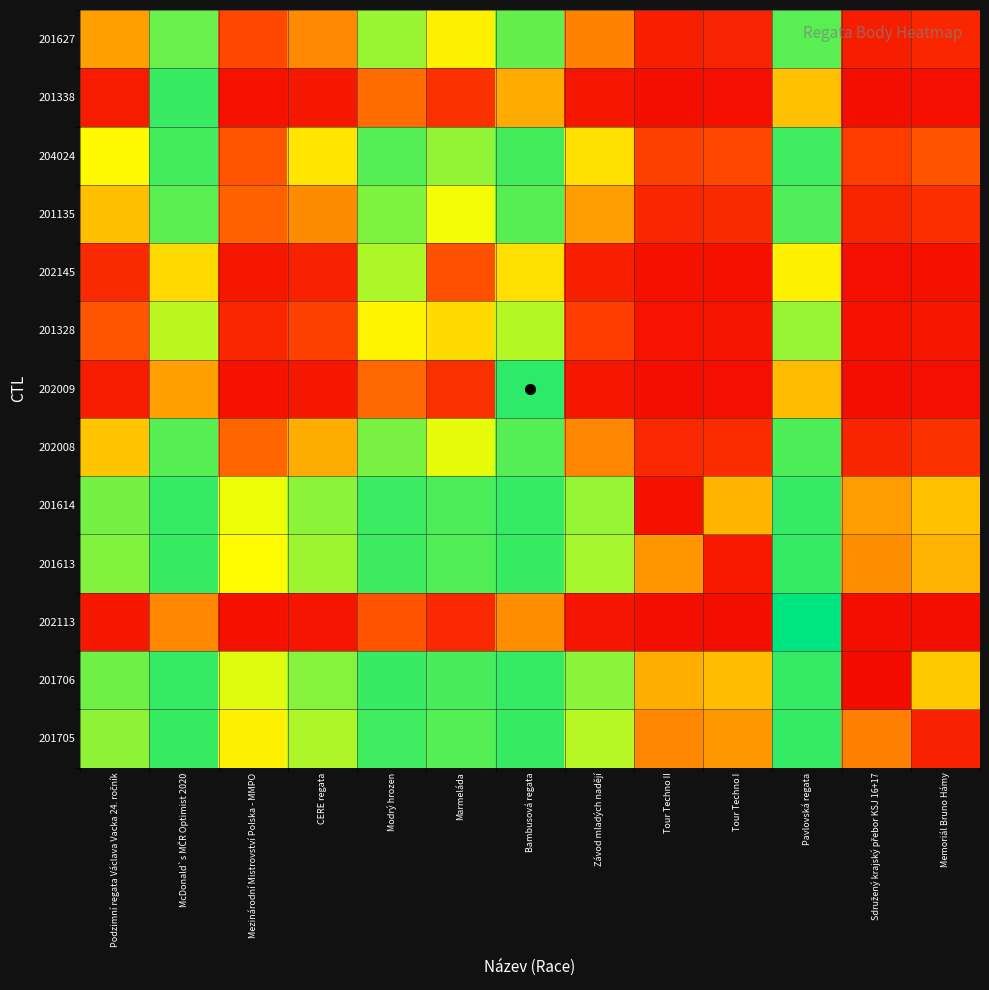

Reading left to right, transcribe all the data shown in this chart.

201627: Podzimní regata Václava Vacka 24. ročník=4122.0	McDonald`s MČR Optimist 2020=7582.7	Mezinárodní Mistrovství Polska - MMPO=2231.1	CERE regata=3619.9	Modrý hrozen=7184.9	Marmeláda=5985.5	Bambusová regata=7614.2	Závod mladých nadějí=3467.2	Tour Techno II=987.5	Tour Techno I=1087.2	Pavlovská regata=7712.6	Sdružený krajský přebor KSJ 16+17=933.8	Memoriál Bruno Hámy=1191.8
201338: Podzimní regata Václava Vacka 24. ročník=888.3	McDonald`s MČR Optimist 2020=7983.0	Mezinárodní Mistrovství Polska - MMPO=574.3	CERE regata=764.8	Modrý hrozen=2994.5	Marmeláda=1559.6	Bambusová regata=4377.2	Závod mladých nadějí=738.8	Tour Techno II=462.9	Tour Techno I=470.4	Pavlovská regata=4887.8	Sdružený krajský přebor KSJ 16+17=458.9	Memoriál Bruno Hámy=478.6
204024: Podzimní regata Václava Vacka 24. ročník=6239.9	McDonald`s MČR Optimist 2020=7896.7	Mezinárodní Mistrovství Polska - MMPO=2472.0	CERE regata=5753.2	Modrý hrozen=7756.7	Marmeláda=7259.9	Bambusová regata=7907.3	Závod mladých nadějí=5618.1	Tour Techno II=1982.5	Tour Techno I=2213.6	Pavlovská regata=7940.1	Sdružený krajský přebor KSJ 16+17=1853.2	Memoriál Bruno Hámy=2444.2
201135: Podzimní regata Václava Vacka 24. ročník=4851.1	McDonald`s MČR Optimist 2020=7706.2	Mezinárodní Mistrovství Polska - MMPO=2717.8	CERE regata=3662.0	Modrý hrozen=7404.5	Marmeláda=6437.8	Bambusová regata=7729.6	Závod mladých nadějí=4077.6	Tour Techno II=1183.1	Tour Techno I=1313.1	Pavlovská regata=7802.7	Sdružený krajský přebor KSJ 16+17=1112.6	Memoriál Bruno Hámy=1448.0
202145: Podzimní regata Václava Vacka 24. ročník=1286.1	McDonald`s MČR Optimist 2020=5476.5	Mezinárodní Mistrovství Polska - MMPO=714.3	CERE regata=1066.5	Modrý hrozen=7029.0	Marmeláda=2375.5	Bambusová regata=5601.7	Závod mladých nadějí=1019.4	Tour Techno II=500.5	Tour Techno I=515.2	Pavlovská regata=6028.9	Sdružený krajský přebor KSJ 16+17=492.7	Memoriál Bruno Hámy=531.0
201328: Podzimní regata Václava Vacka 24. ročník=2485.5	McDonald`s MČR Optimist 2020=6911.4	Mezinárodní Mistrovství Polska - MMPO=1211.1	CERE regata=2033.2	Modrý hrozen=6095.5	Marmeláda=5523.0	Bambusová regata=6981.5	Závod mladých nadějí=1930.5	Tour Techno II=642.8	Tour Techno I=683.9	Pavlovská regata=7206.8	Sdružený krajský přebor KSJ 16+17=621.0	Memoriál Bruno Hámy=727.7
202009: Podzimní regata Václava Vacka 24. ročník=856.8	McDonald`s MČR Optimist 2020=4093.8	Mezinárodní Mistrovství Polska - MMPO=563.7	CERE regata=741.4	Modrý hrozen=2869.3	Marmeláda=1489.5	Bambusová regata=8088.0	Závod mladých nadějí=717.1	Tour Techno II=460.1	Tour Techno I=467.1	Pavlovská regata=4749.4	Sdružený krajský přebor KSJ 16+17=456.4	Memoriál Bruno Hámy=474.7
202008: Podzimní regata Václava Vacka 24. ročník=5003.8	McDonald`s MČR Optimist 2020=7732.2	Mezinárodní Mistrovství Polska - MMPO=2852.9	CERE regata=4393.4	Modrý hrozen=7451.6	Marmeláda=6540.5	Bambusová regata=7753.9	Závod mladých nadějí=3545.0	Tour Techno II=1241.7	Tour Techno I=1380.3	Pavlovská regata=7821.6	Sdružený krajský přebor KSJ 16+17=1166.3	Memoriál Bruno Hámy=1523.7
201614: Podzimní regata Václava Vacka 24. ročník=7483.5	McDonald`s MČR Optimist 2020=8008.1	Mezinárodní Mistrovství Polska - MMPO=6488.5	CERE regata=7287.9	Modrý hrozen=7970.5	Marmeláda=7828.2	Bambusová regata=8010.9	Závod mladých nadějí=7229.3	Tour Techno II=554.0	Tour Techno I=4572.1	Pavlovská regata=8019.6	Sdružený krajský přebor KSJ 16+17=4030.5	Memoriál Bruno Hámy=4874.7
201613: Podzimní regata Václava Vacka 24. ročník=7383.8	McDonald`s MČR Optimist 2020=8000.6	Mezinárodní Mistrovství Polska - MMPO=6257.4	CERE regata=7157.9	Modrý hrozen=7955.8	Marmeláda=7787.1	Bambusová regata=8003.9	Závod mladých nadějí=7090.7	Tour Techno II=3898.9	Tour Techno I=804.0	Pavlovská regata=8014.2	Sdružený krajský přebor KSJ 16+17=3696.4	Memoriál Bruno Hámy=4542.6
202113: Podzimní regata Václava Vacka 24. ročník=758.4	McDonald`s MČR Optimist 2020=3583.2	Mezinárodní Mistrovství Polska - MMPO=530.9	CERE regata=668.3	Modrý hrozen=2442.1	Marmeláda=1264.2	Bambusová regata=3721.6	Závod mladých nadějí=649.4	Tour Techno II=451.4	Tour Techno I=456.8	Pavlovská regata=8471.0	Sdružený krajský přebor KSJ 16+17=448.6	Memoriál Bruno Hámy=462.6
201706: Podzimní regata Václava Vacka 24. ročník=7537.2	McDonald`s MČR Optimist 2020=8012.1	Mezinárodní Mistrovství Polska - MMPO=6617.8	CERE regata=7358.4	Modrý hrozen=7978.3	Marmeláda=7850.0	Bambusová regata=8014.6	Závod mladých nadějí=7304.7	Tour Techno II=4440.5	Tour Techno I=4774.6	Pavlovská regata=8022.4	Sdružený krajský přebor KSJ 16+17=402.0	Memoriál Bruno Hámy=5072.2
201705: Podzimní regata Václava Vacka 24. ročník=7279.2	McDonald`s MČR Optimist 2020=7992.4	Mezinárodní Mistrovství Polska - MMPO=6026.8	CERE regata=7023.0	Modrý hrozen=7940.0	Marmeláda=7743.3	Bambusová regata=7996.3	Závod mladých nadějí=6947.3	Tour Techno II=3596.3	Tour Techno I=3928.4	Pavlovská regata=8008.4	Sdružený krajský přebor KSJ 16+17=3398.8	Memoriál Bruno Hámy=1032.0